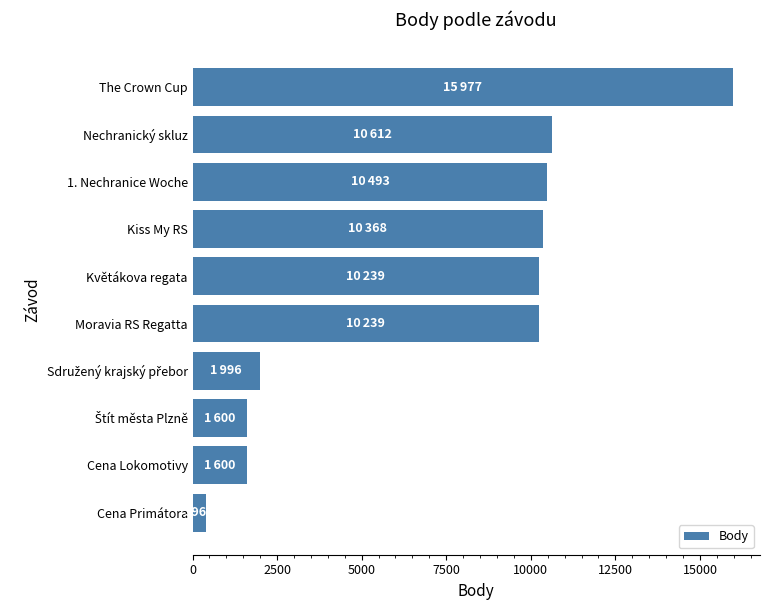

The value at Květákova regata is 10239. True or false?

True